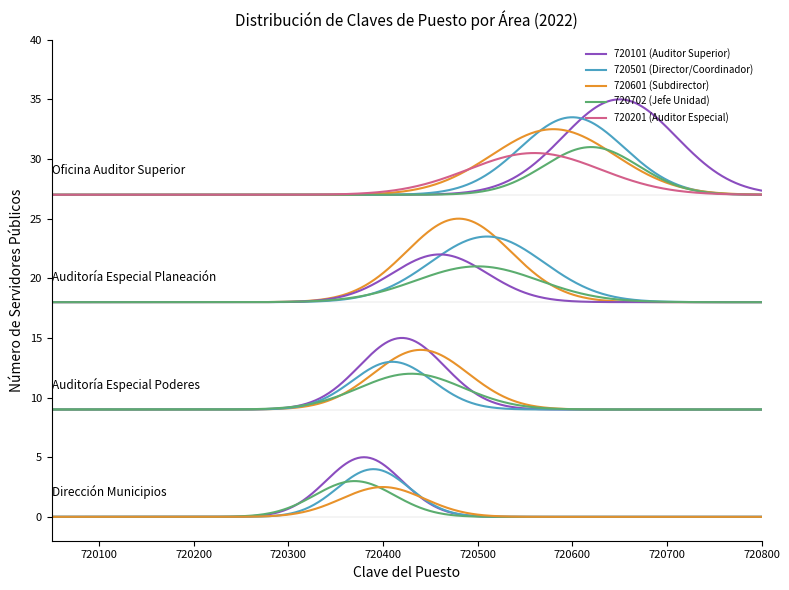

Is it true that 720201 equals 1 at Subdirectora de Programación?

False